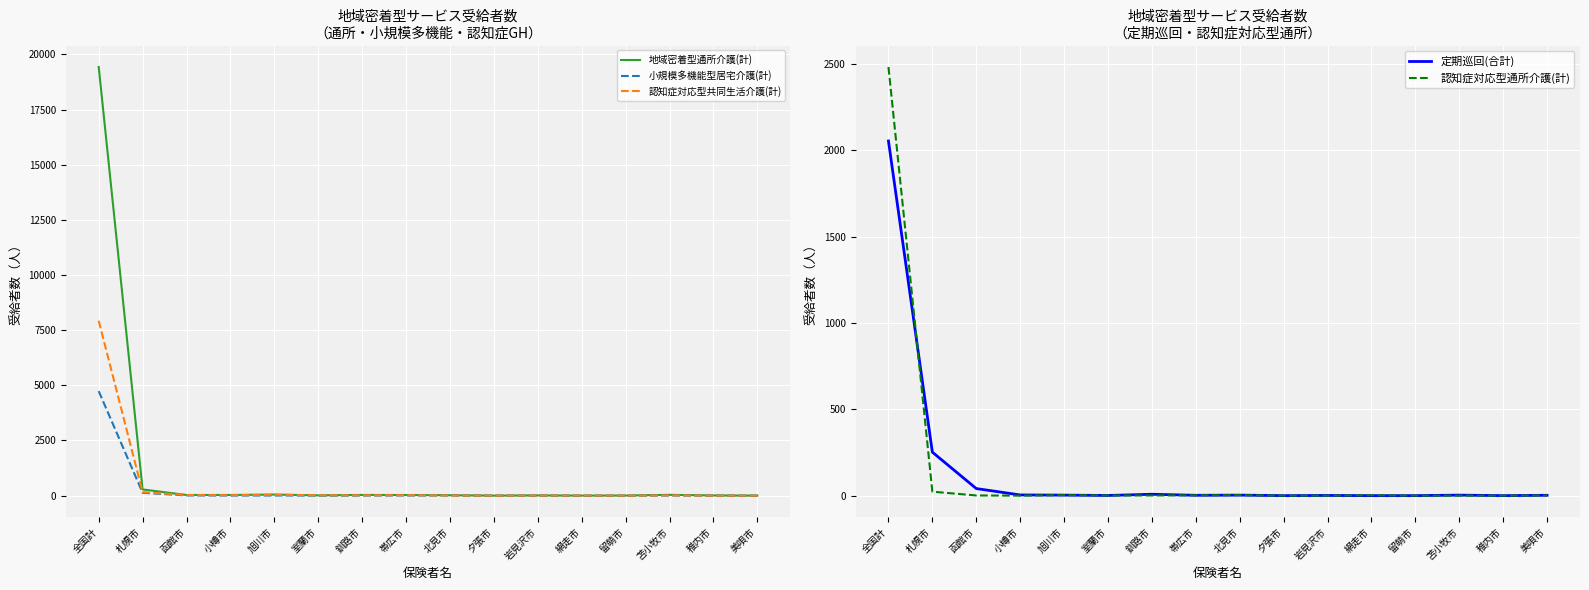

Rank the series by their maximum value, from lowest to highest.

定期巡回(合計), 認知症対応型通所介護(計), 小規模多機能型居宅介護(計), 認知症対応型共同生活介護(計), 地域密着型通所介護(計)